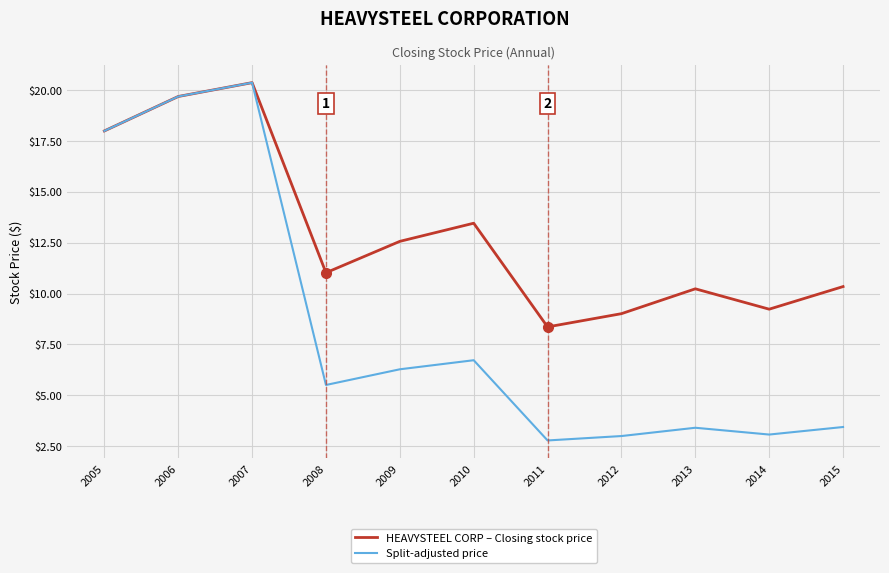

Which series has the largest total across all categories?

HEAVYSTEEL CORP – Closing stock price